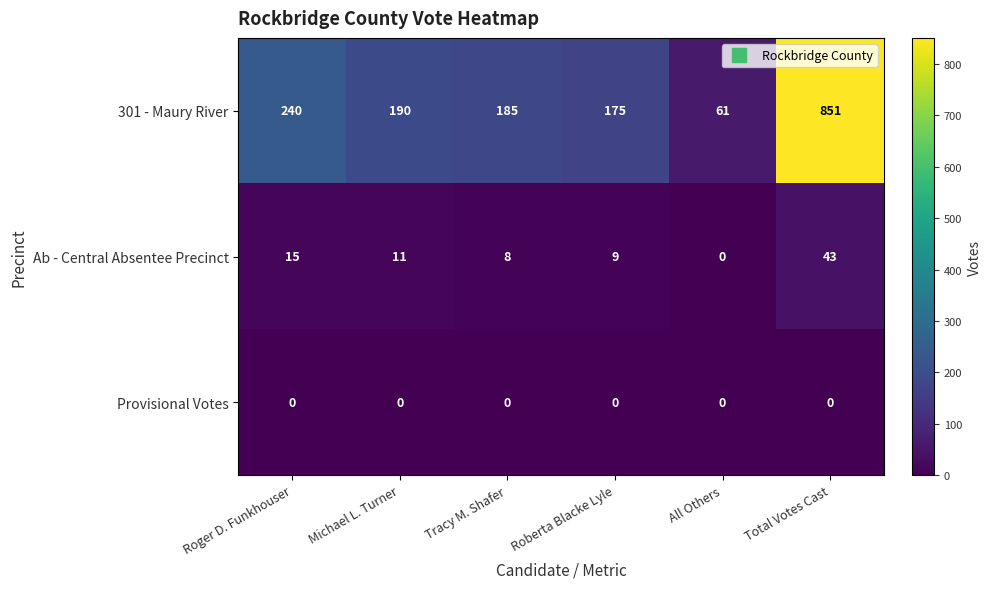

Which series has the widest spread of values?

301 - Maury River